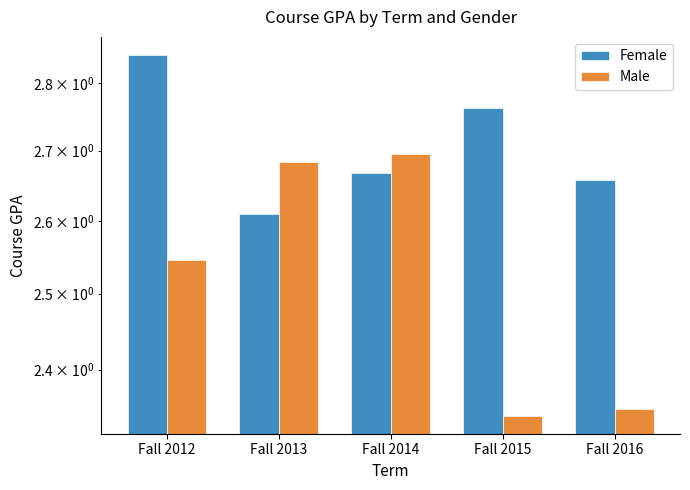

What is the spread (max minus min) of values at Fall 2015?

0.4